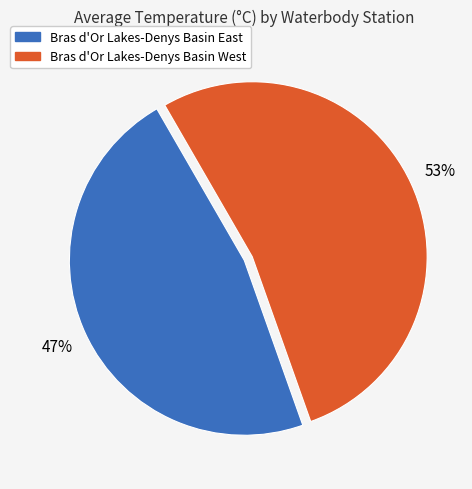

Between Bras d'Or Lakes-Denys Basin West and Bras d'Or Lakes-Denys Basin East, which is larger?

Bras d'Or Lakes-Denys Basin West